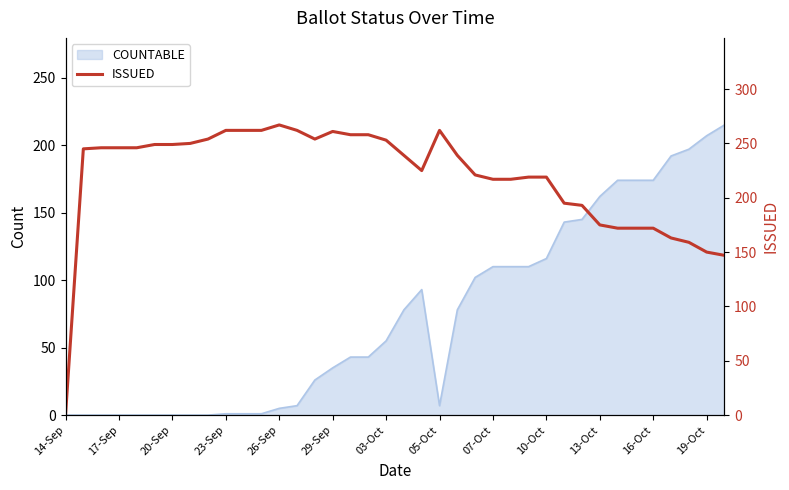

Is it true that the value at 17 is 258?

True